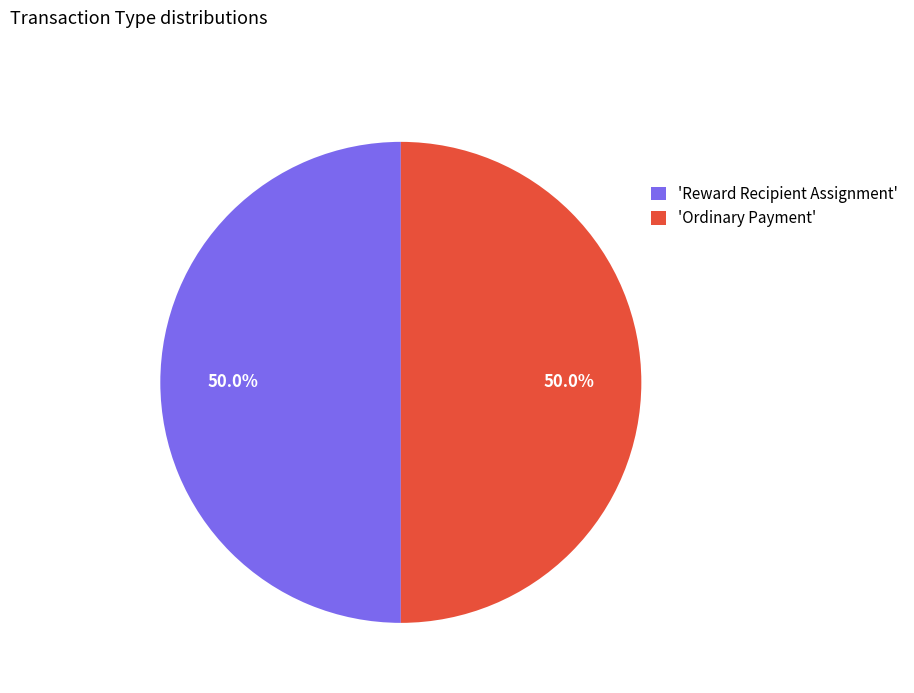

What is the total percentage of 'Ordinary Payment' and 'Reward Recipient Assignment'?

100.0%